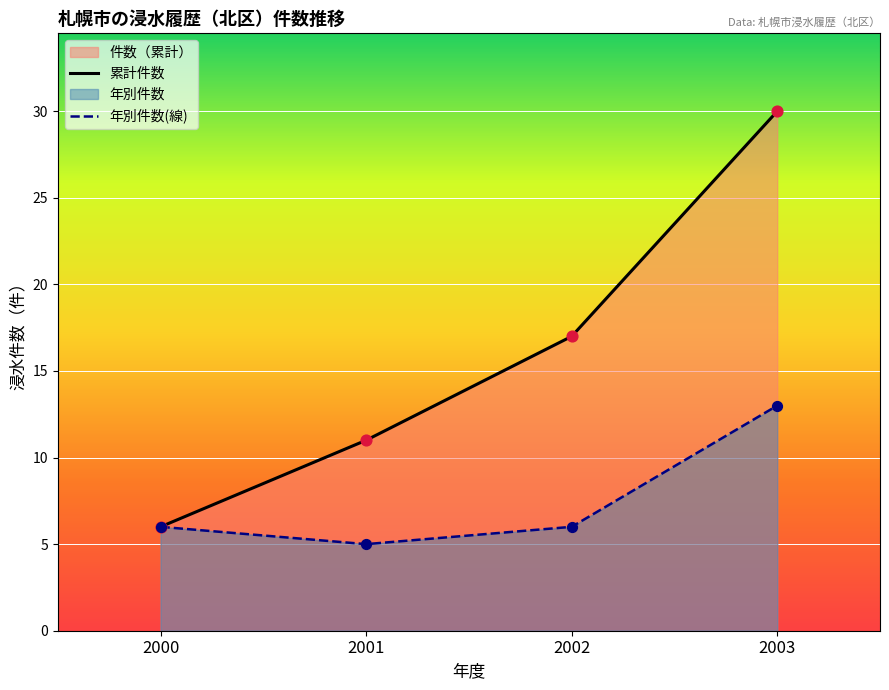

What is the difference between the highest and lowest values at 2001?

6